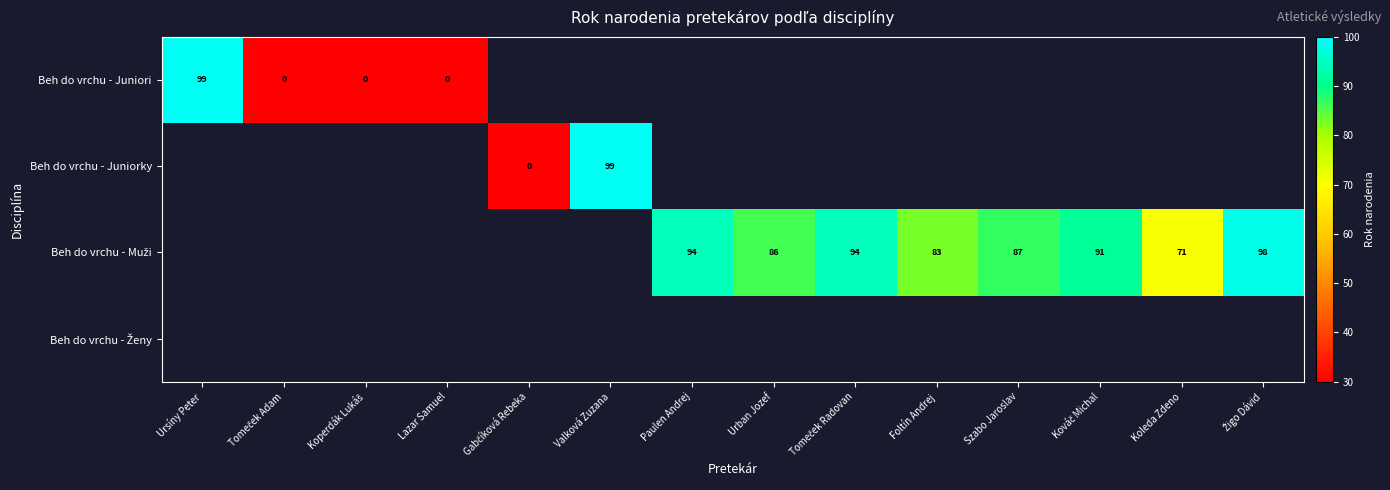

Is the value of Beh do vrchu - Muži at Tomeček Radovan greater than the value of Beh do vrchu - Ženy at Koperdák Lukáš?

No